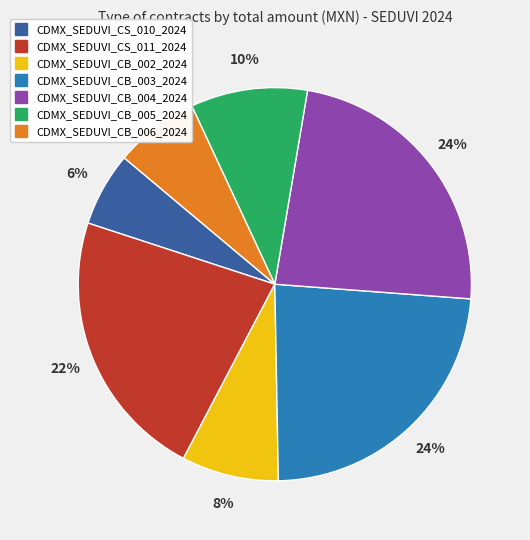

To the nearest percent, what percentage of the pie is CDMX_SEDUVI_CB_006_2024?

7%